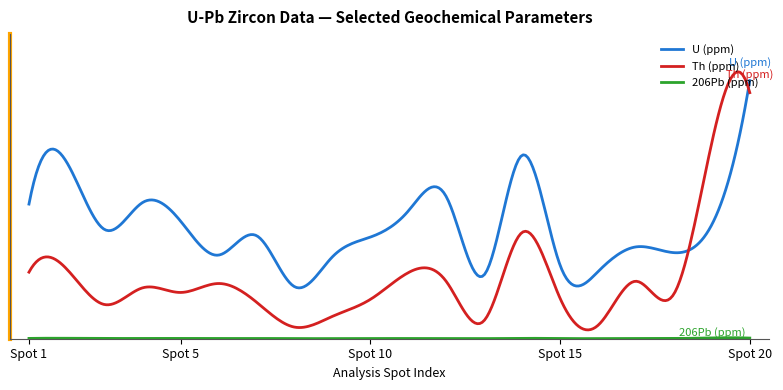

At which category is the sum across all series the highest?

20